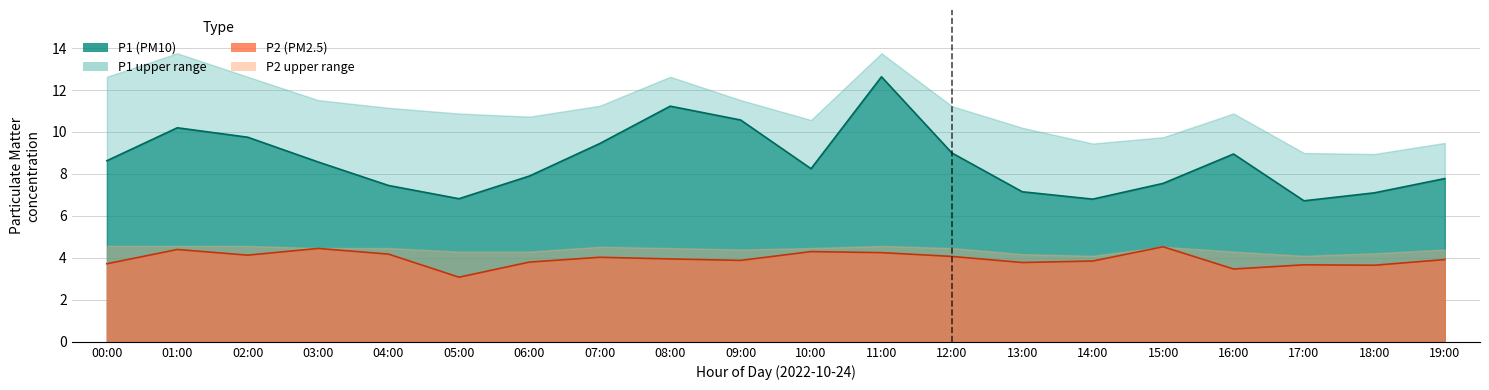

True or false: P2 has more than 2 points higher than both neighbors.

True